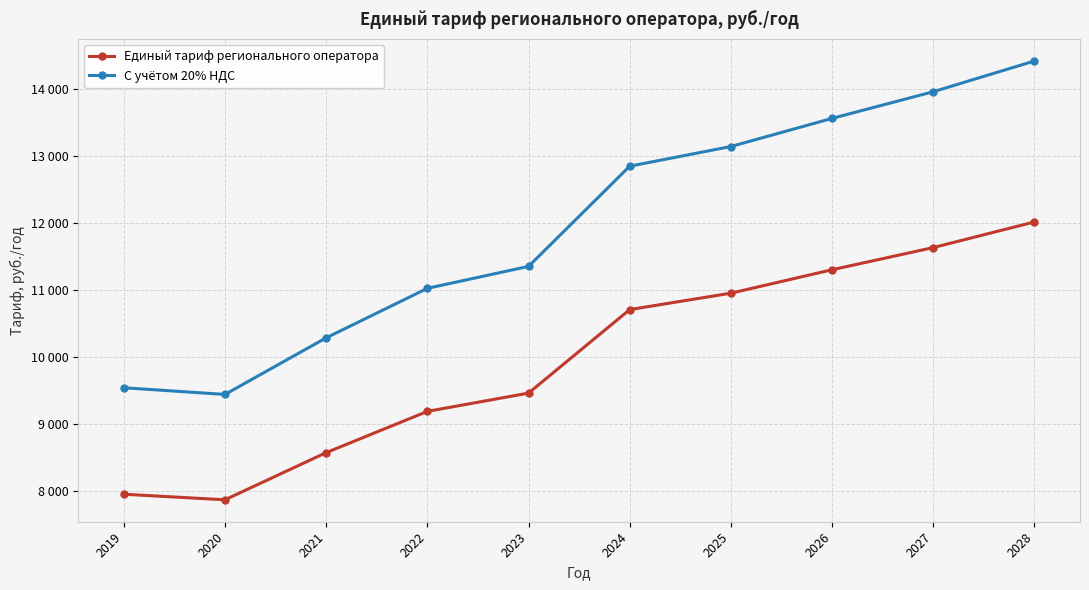

What is the difference between the second highest and minimum values in the С учётом 20% НДС series?

4520